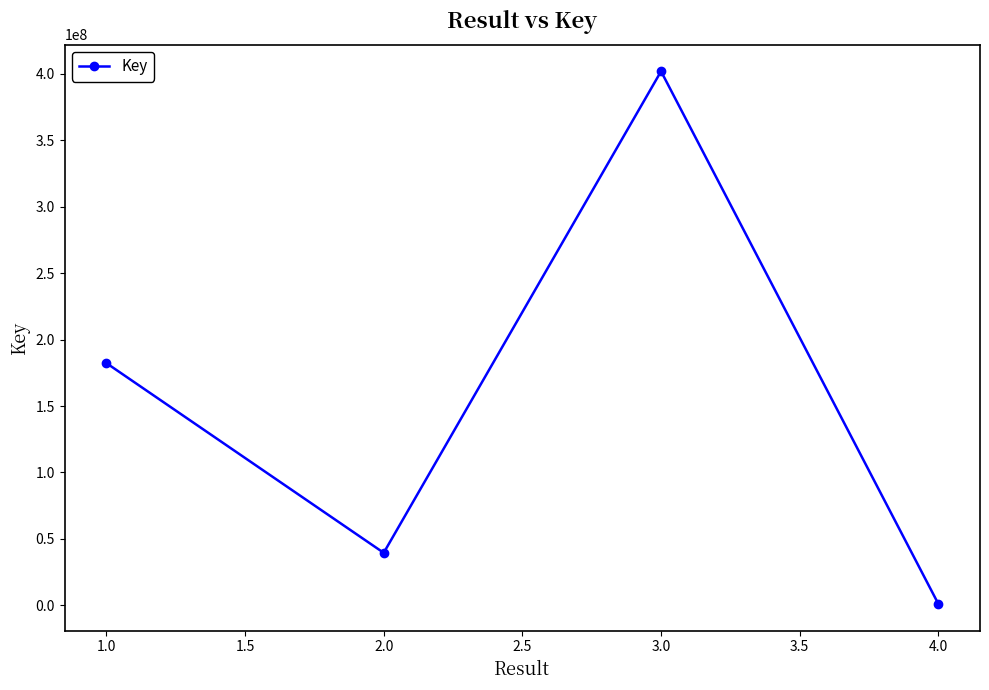

Which label corresponds to the smallest value in the chart?

4.0